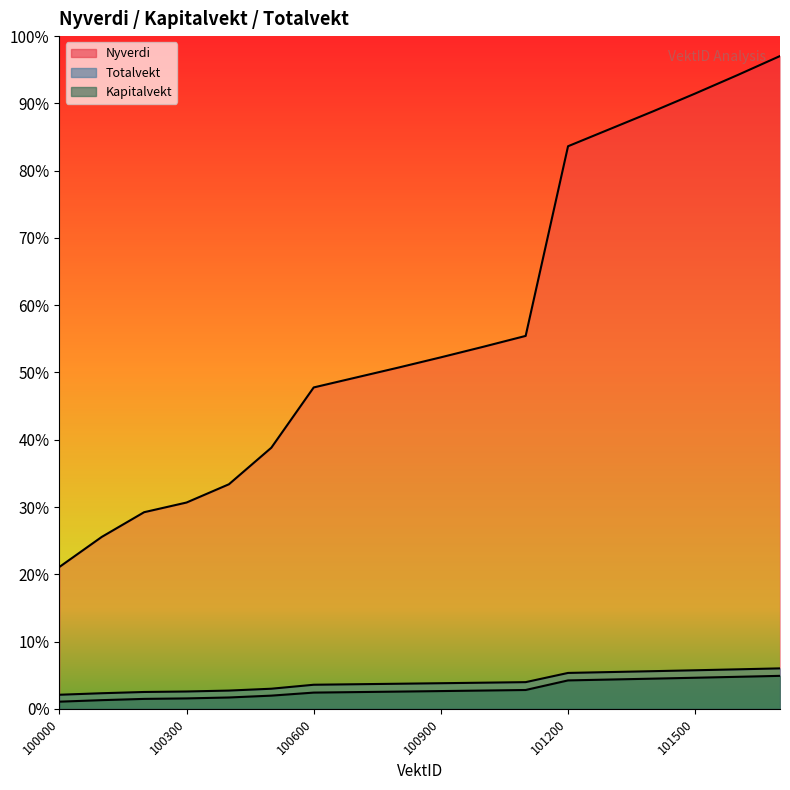

Which has a higher value, 100200 or 101000?

101000